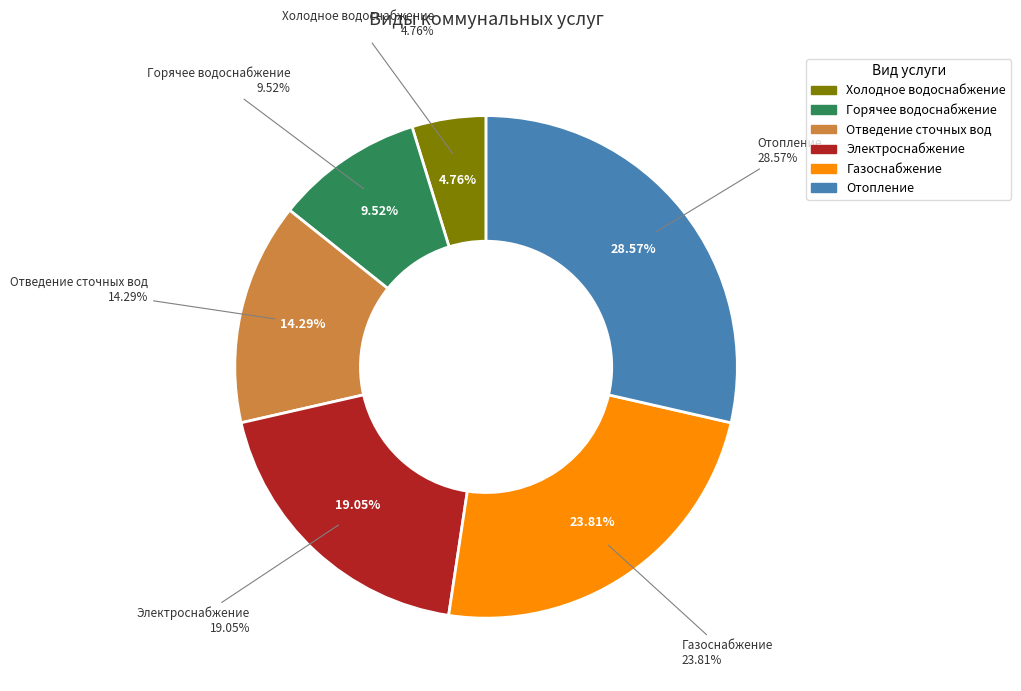

Which slice is the largest?

Отопление